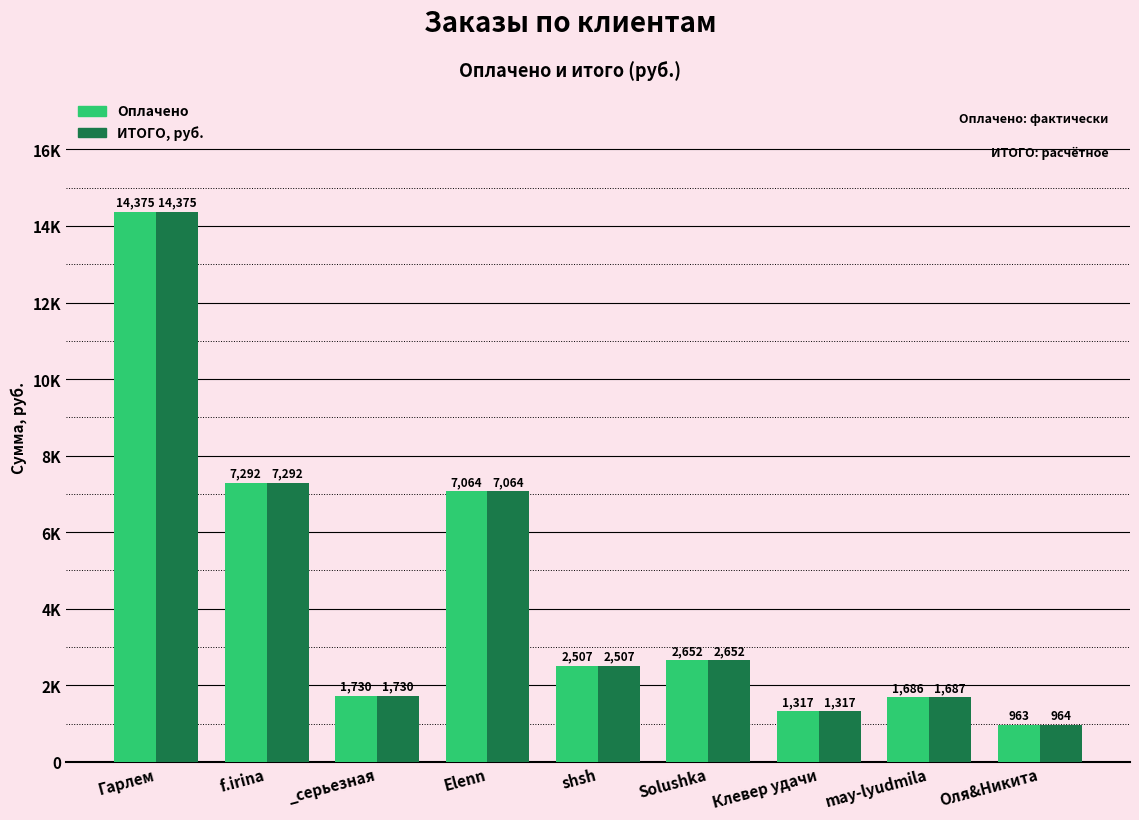

Reading left to right, extract all data points from this chart.

Оплачено: 14375.0	7292.0	1730.0	7064.0	2507.0	2652.0	1317.0	1686.0	963.0
ИТОГО, руб.: 14374.8	7291.8	1729.8	7063.9	2507.5	2651.6	1316.7	1686.9	963.5